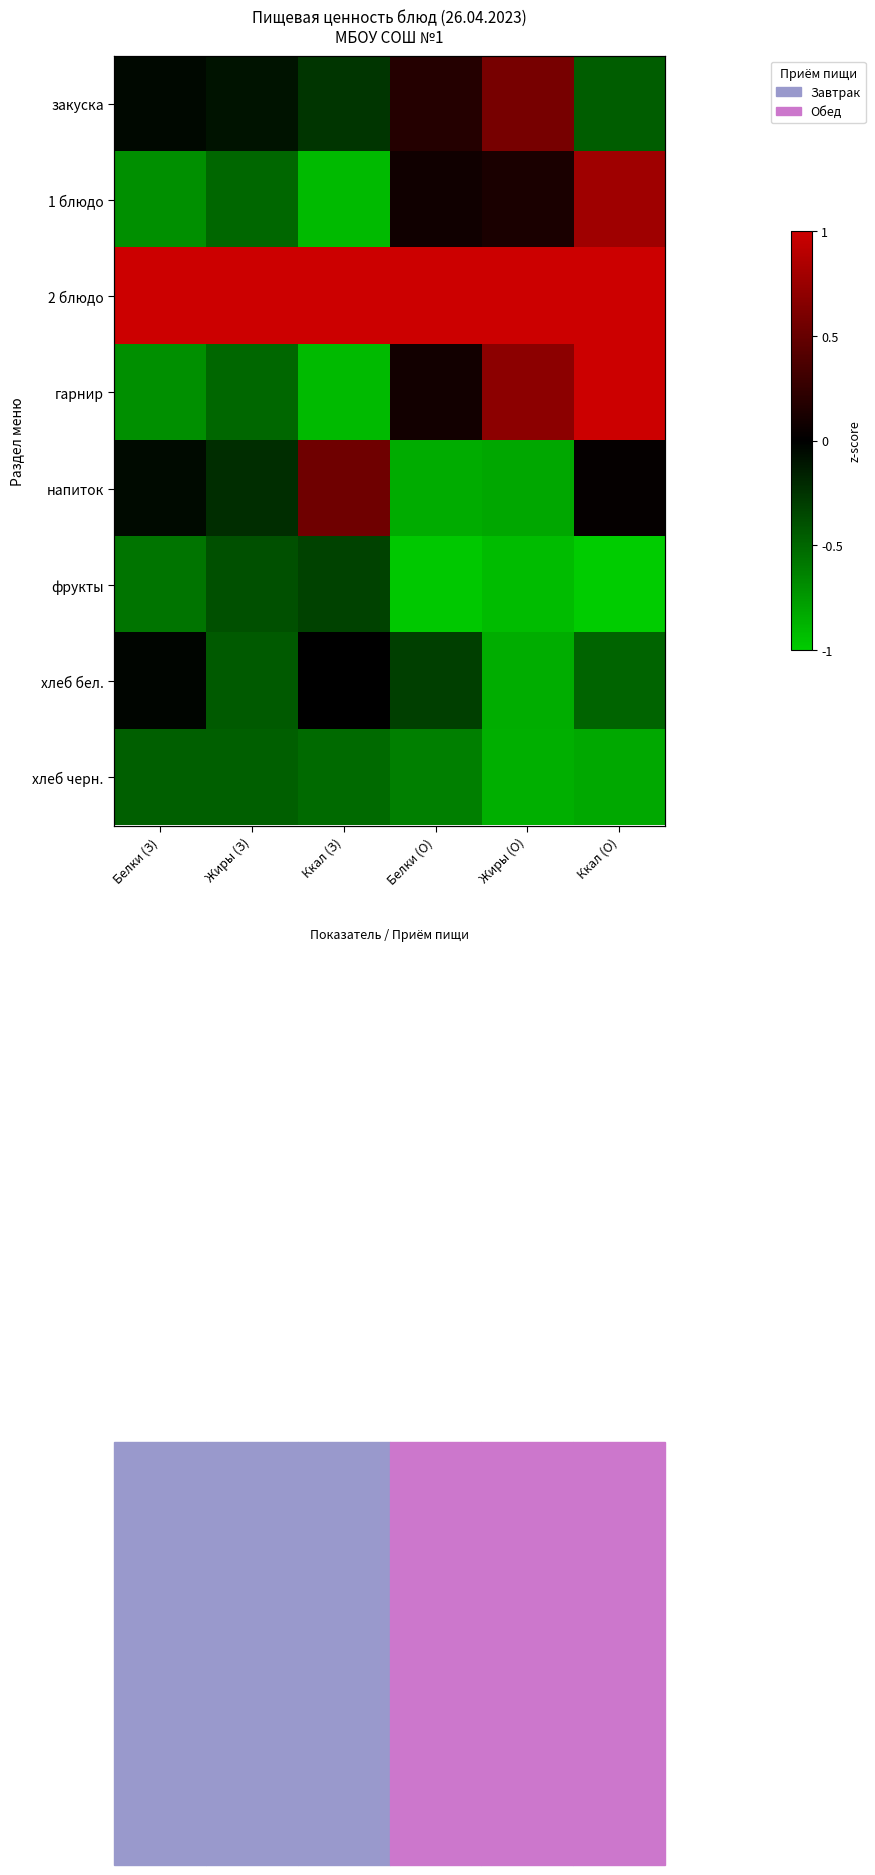

How many series are shown in this chart?

8